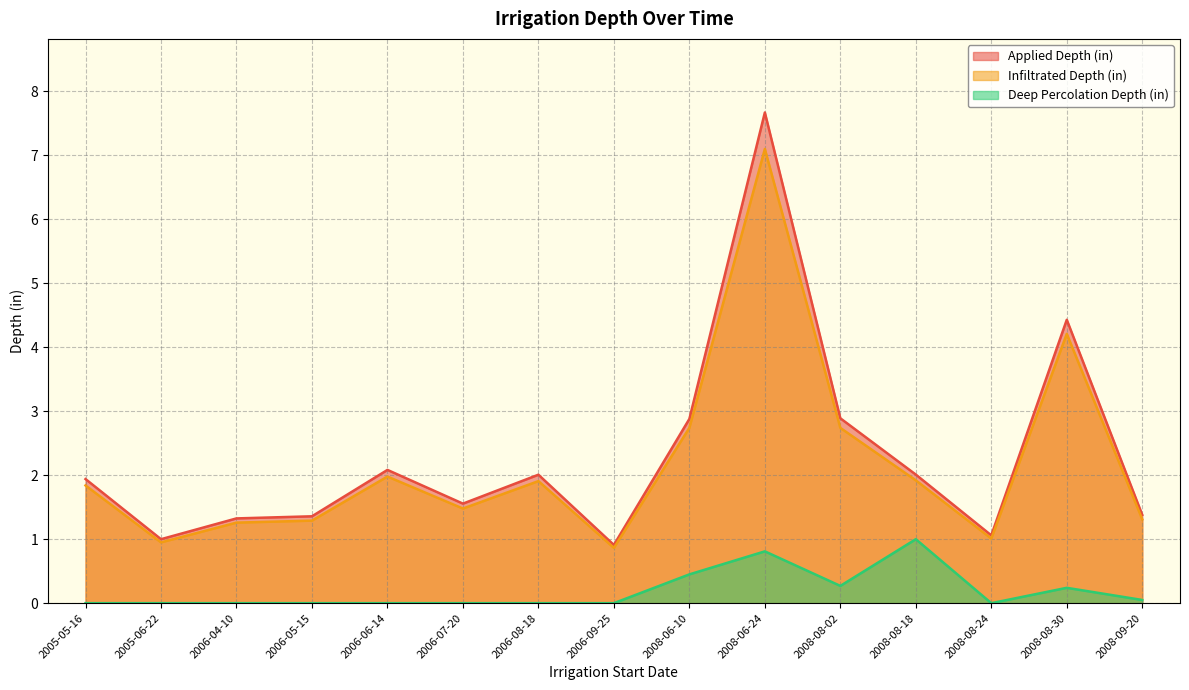

What is the sum of the Infiltrated Depth (in) values at 2008-08-24 and 2005-06-22?

2.0